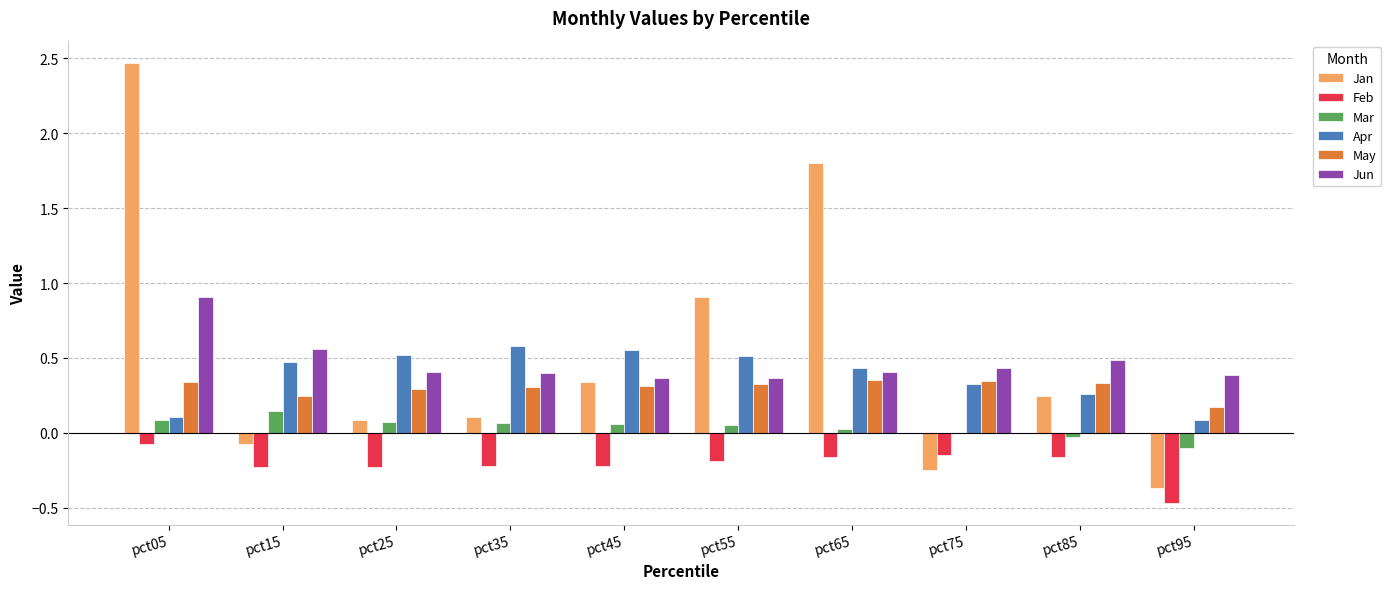

How many categories are shown in the chart?

10